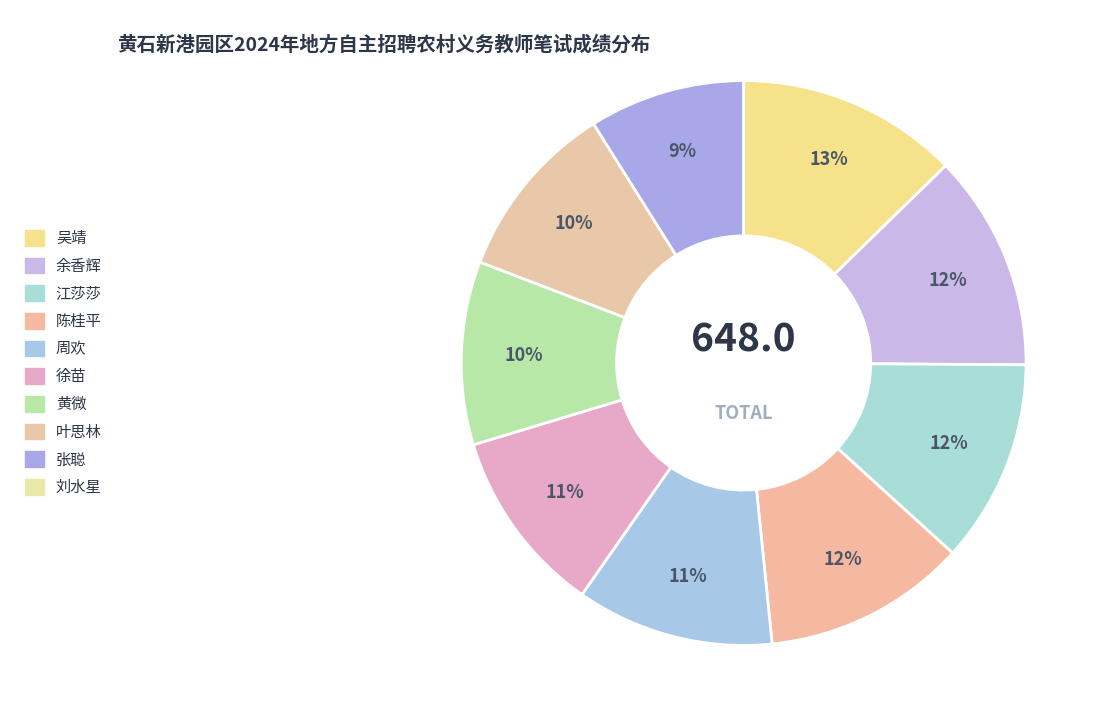

Which has a higher value, 周欢 or 刘水星?

周欢